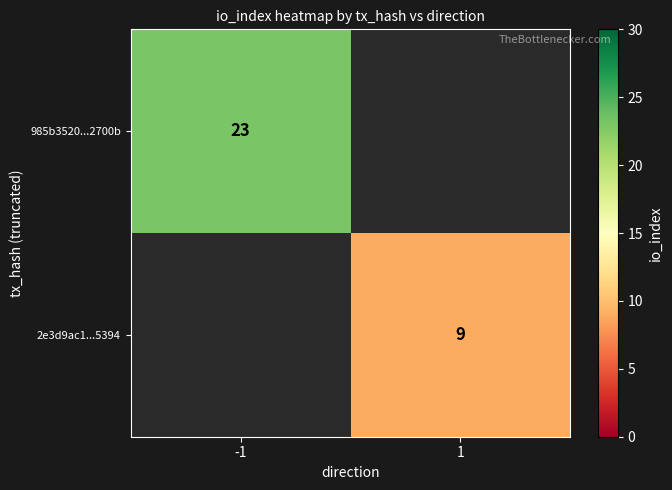

At how many categories does at least one series exceed 19?

1